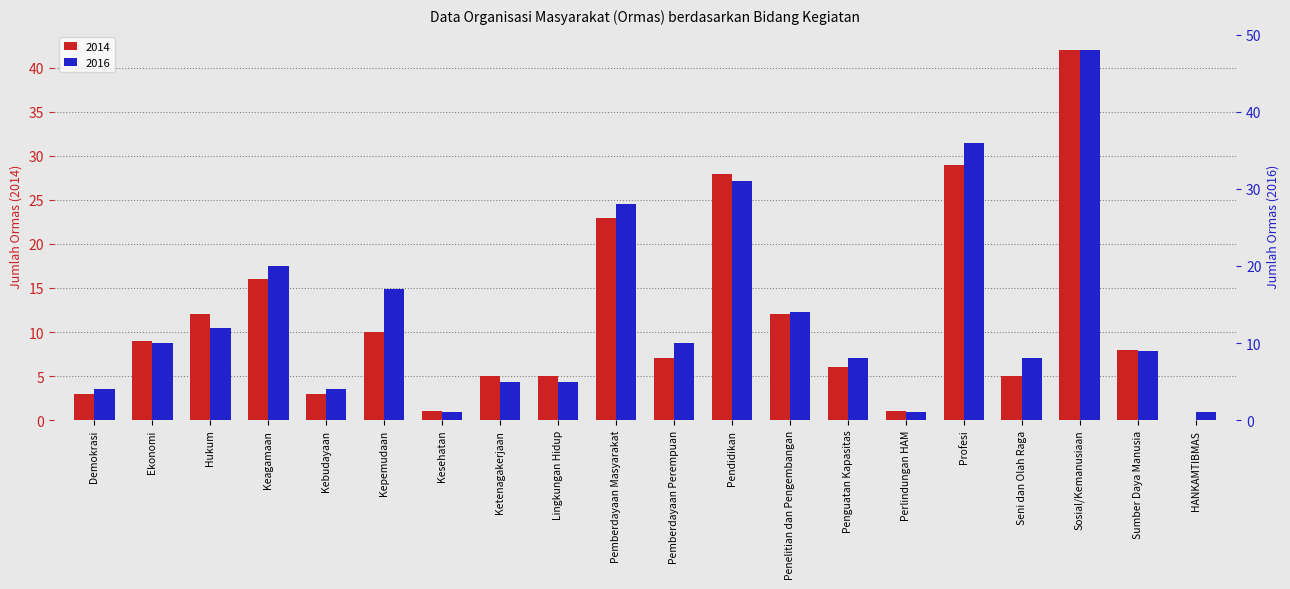

The value of 2016 at Lingkungan Hidup is 2. True or false?

False